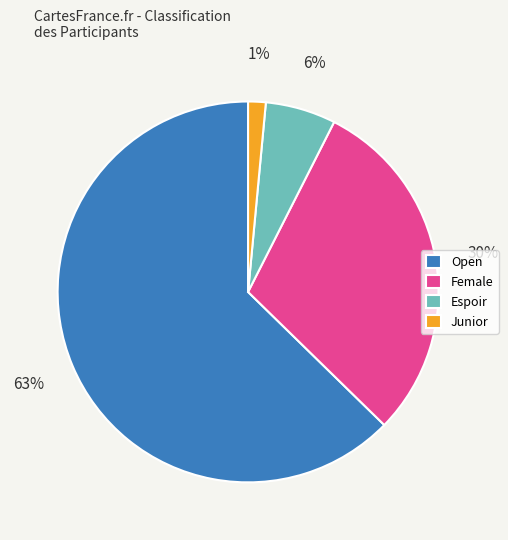

To the nearest percent, what is the average slice percentage?

25%